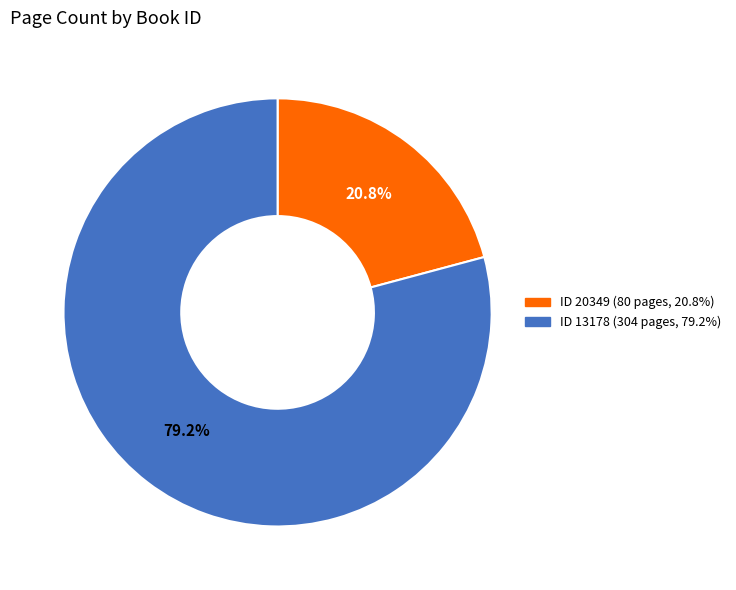

Is there any slice that represents more than half of the pie?

Yes